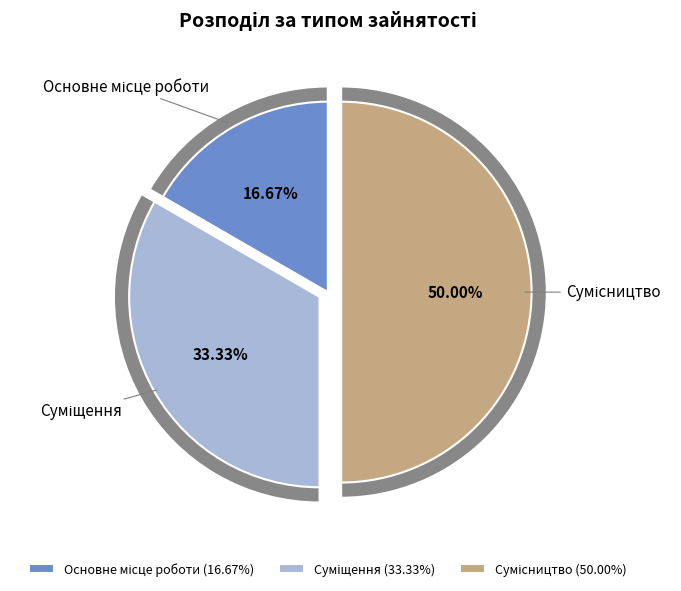

To the nearest percent, what portion does Основне місце роботи represent?

17%